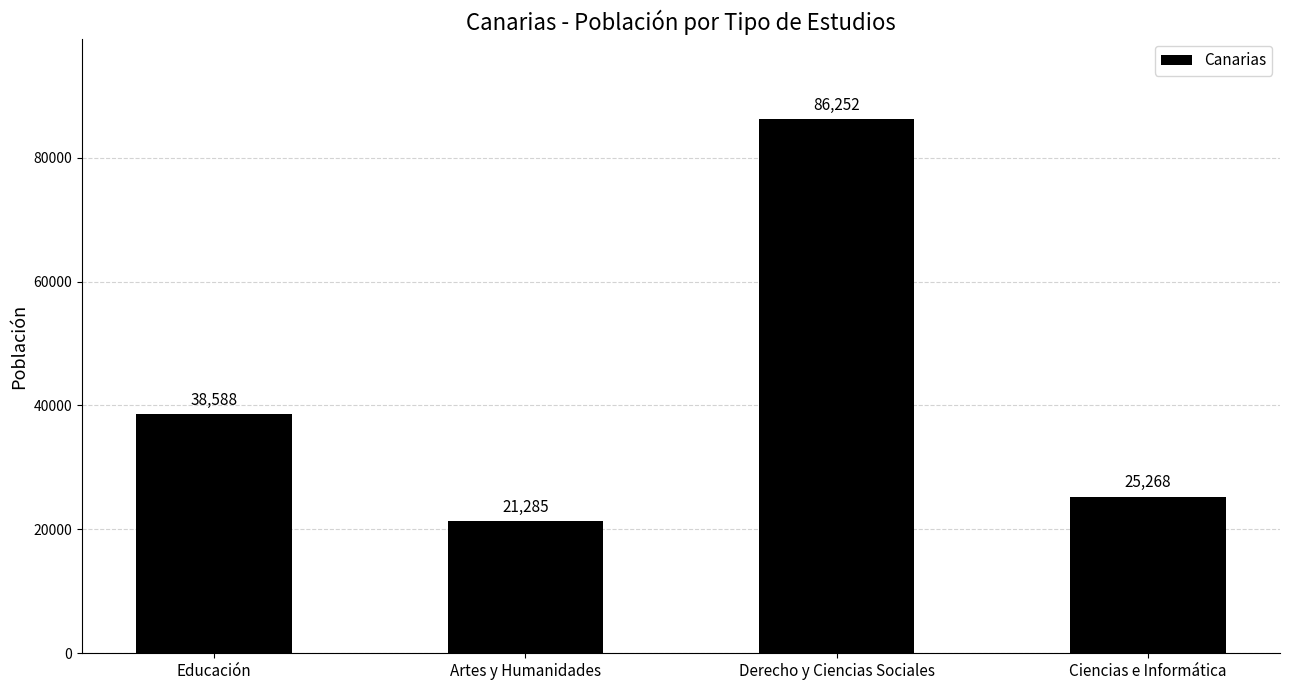

The chart shows a value of 43399 at Ciencias e Informática. True or false?

False